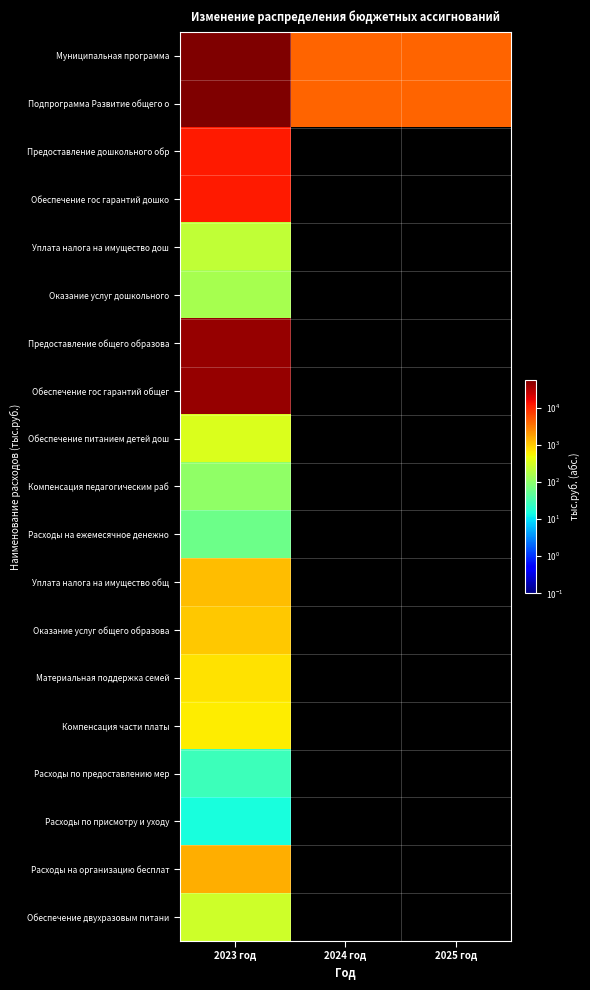

At which category is the sum across all series the highest?

2023 год